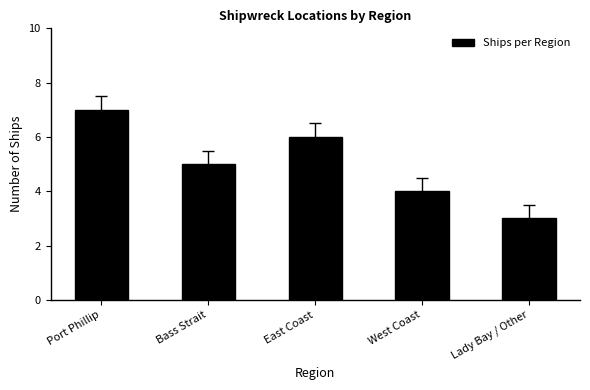

Reading right to left, transcribe all the data shown in this chart.

Lady Bay / Other=3	West Coast=4	East Coast=6	Bass Strait=5	Port Phillip=7